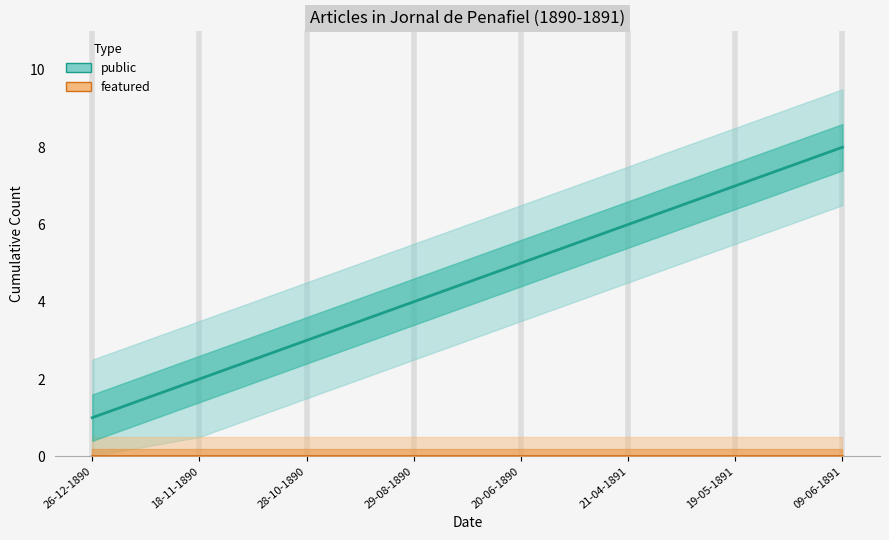

True or false: featured and public intersect in this chart.

False